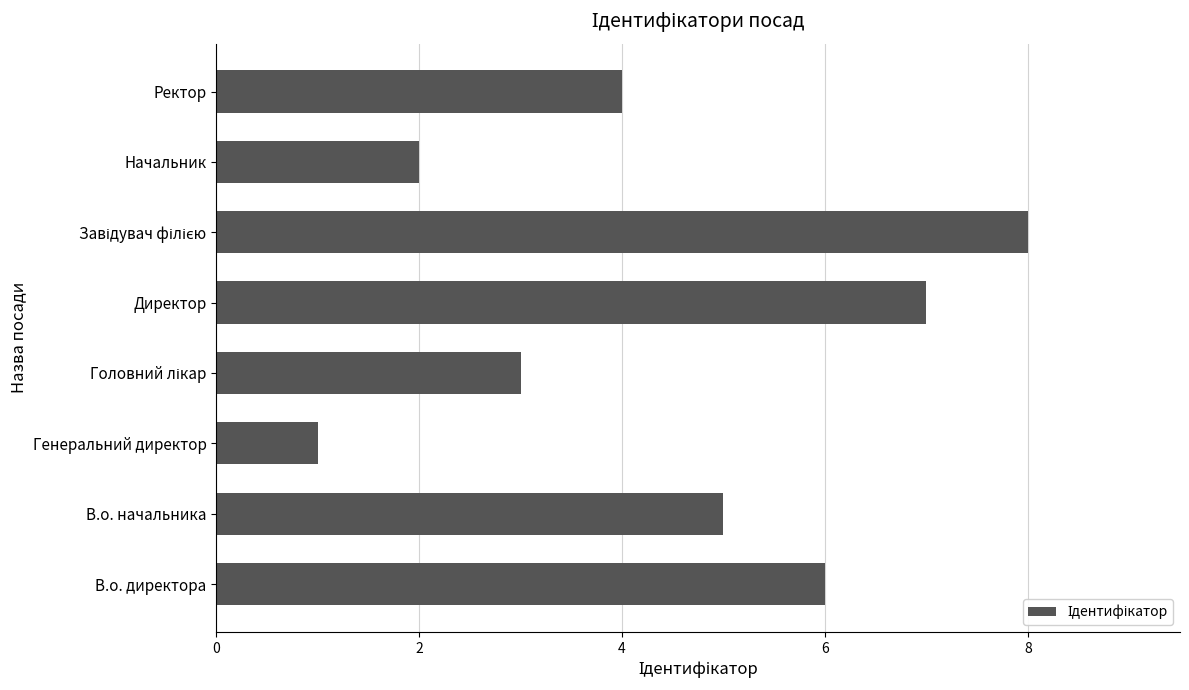

How many bars are there in total?

8